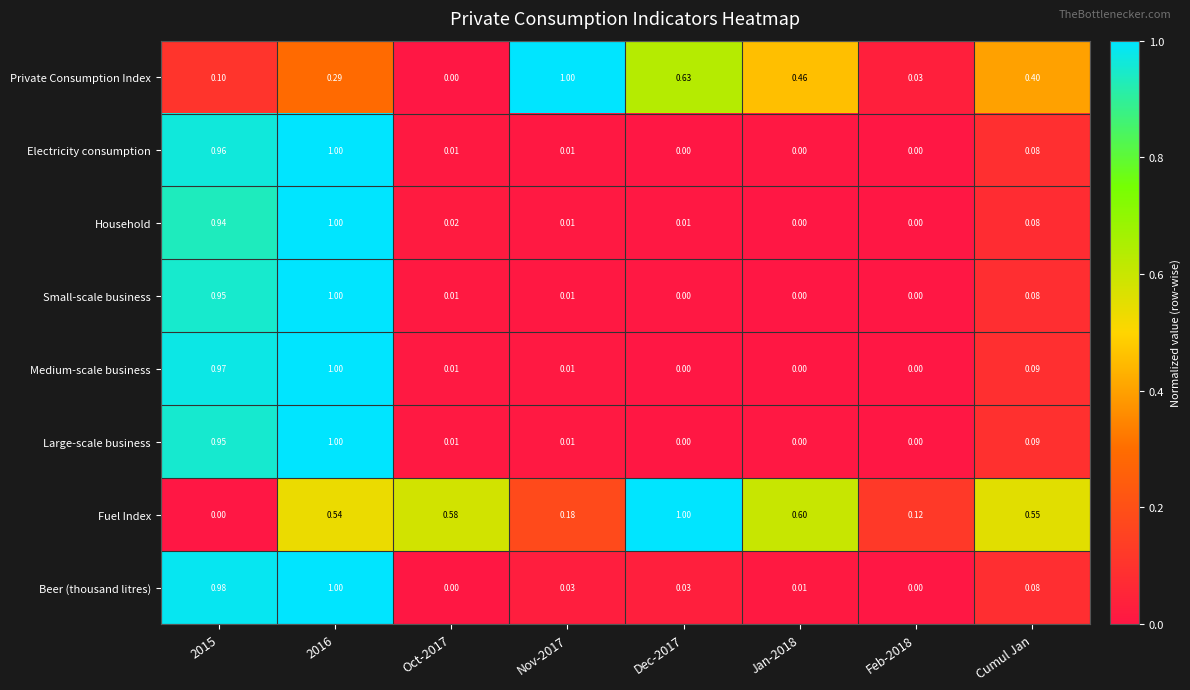

Which series has the largest total across all categories?

Fuel Index